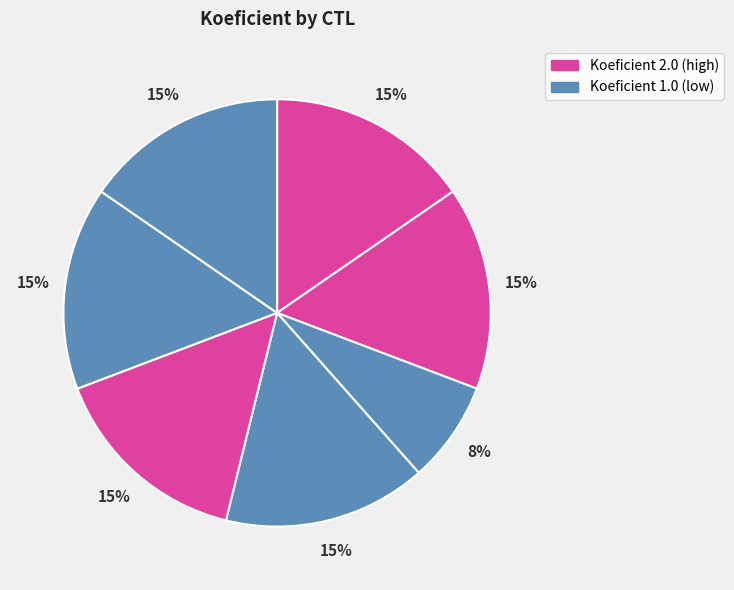

Count the number of slices in the pie.

7